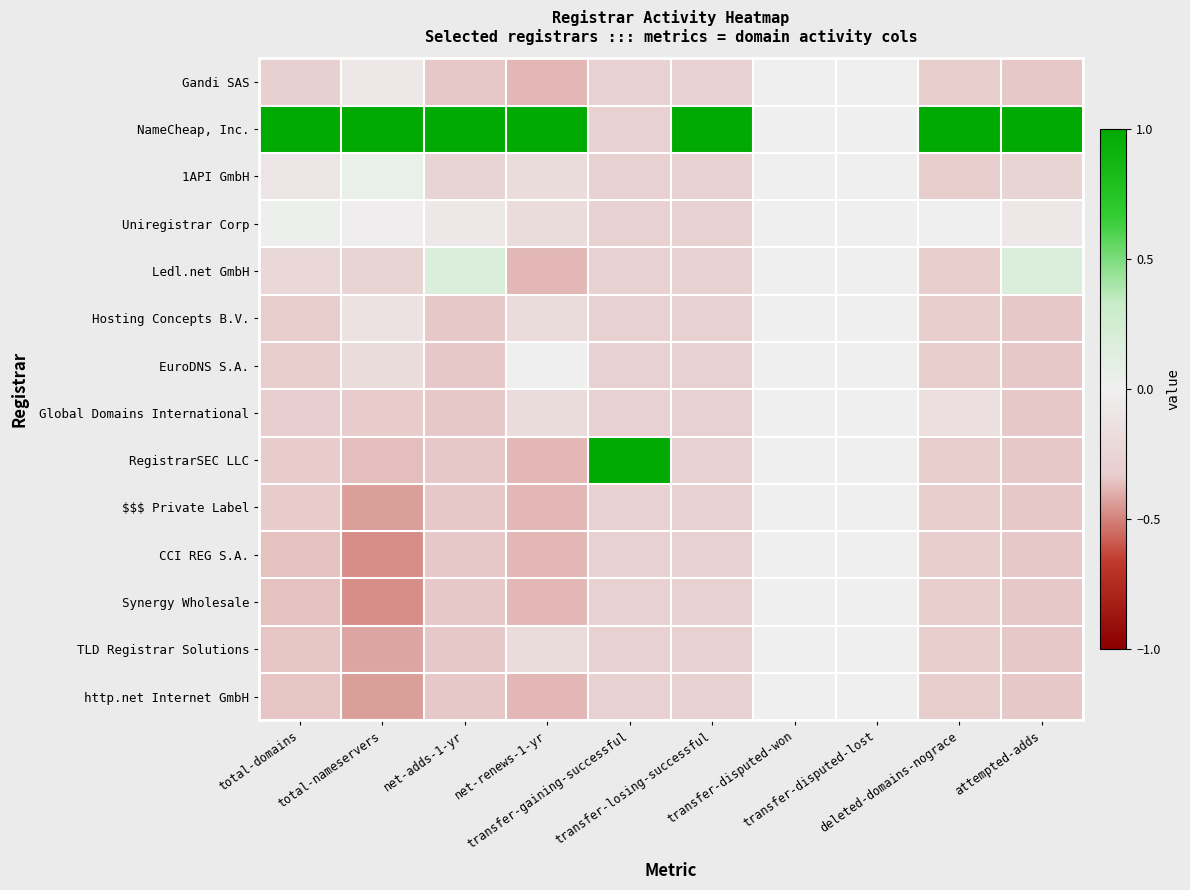

Which has a higher value, transfer-disputed-won or deleted-domains-nograce?

transfer-disputed-won